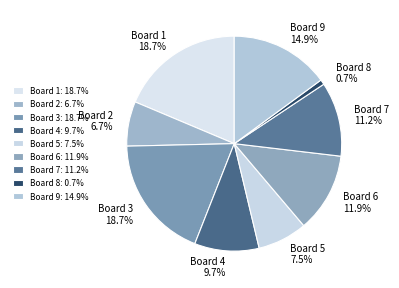

What is the ratio of the value at Board 6 to the value at Board 5?

1.6